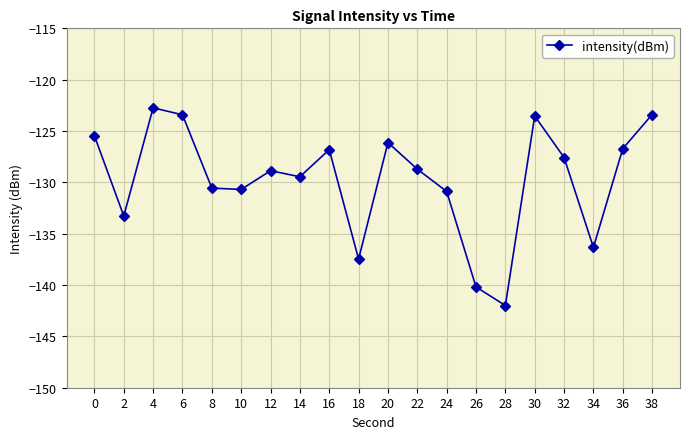

Which category has the lowest value across all series?

28